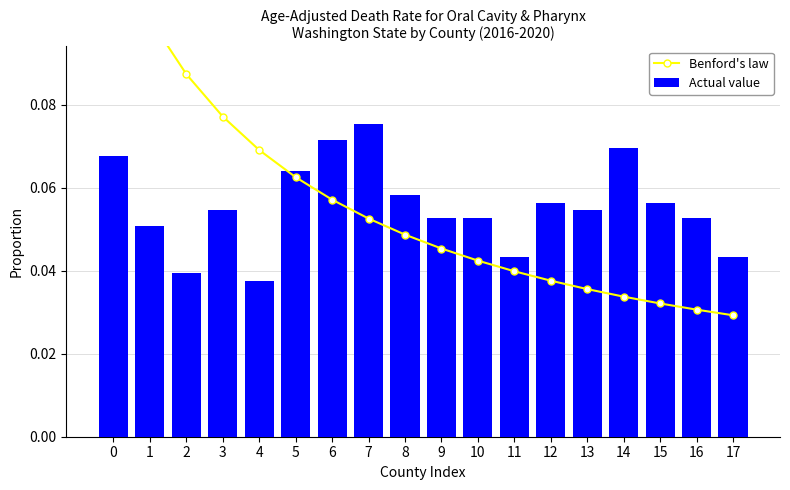

What is the total value across all series at 5?

0.1